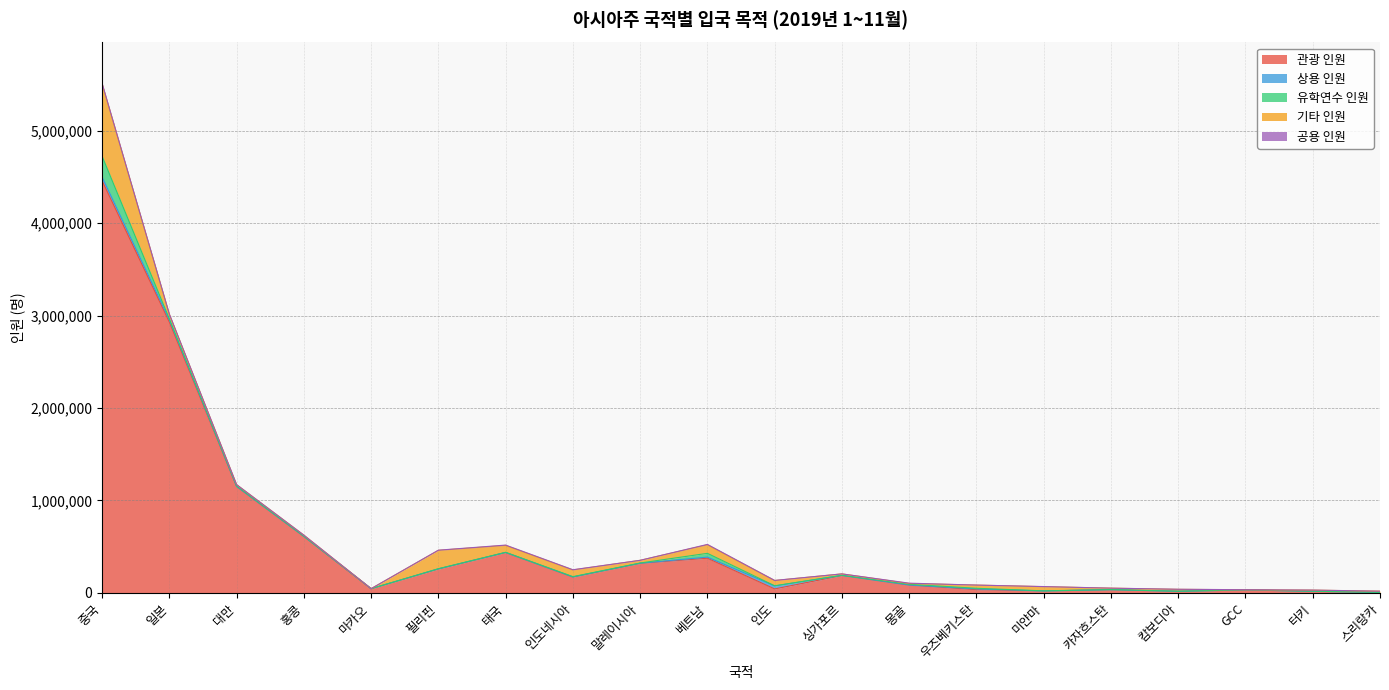

How many data points does each series have?

20